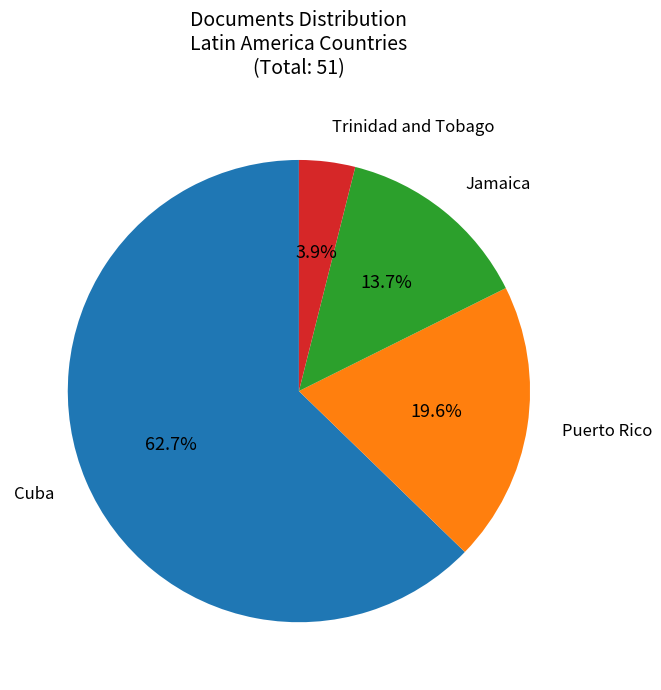

Count the number of slices in the pie.

4